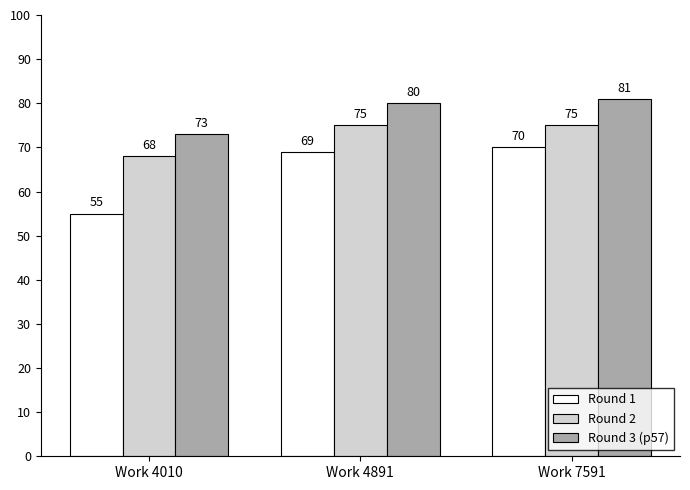

Is the value of Round 3 (p57) at Work 7591 greater than the value of Round 2 at Work 4891?

Yes